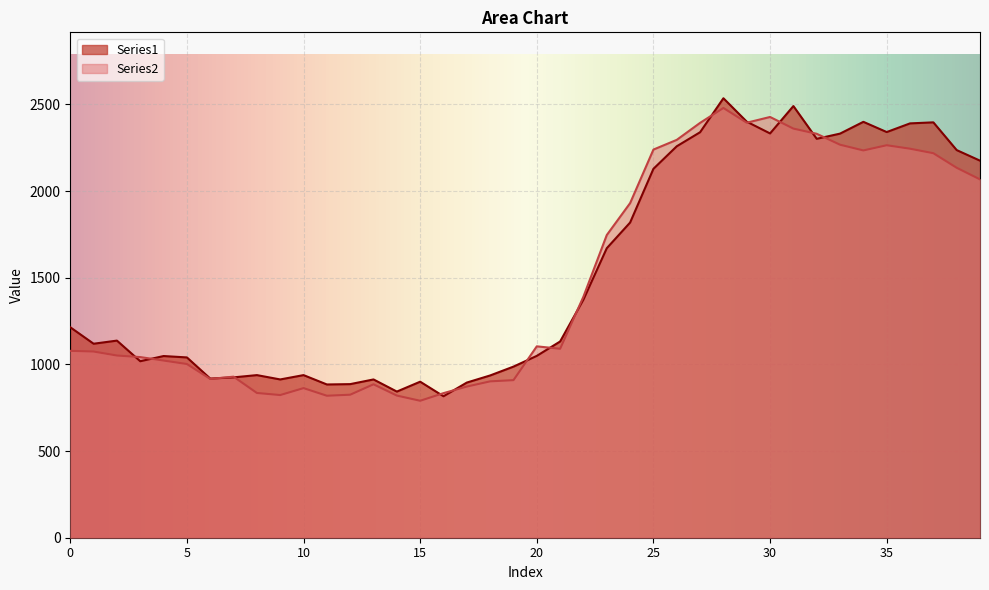

What are all the series names shown in the legend?

Series1, Series2